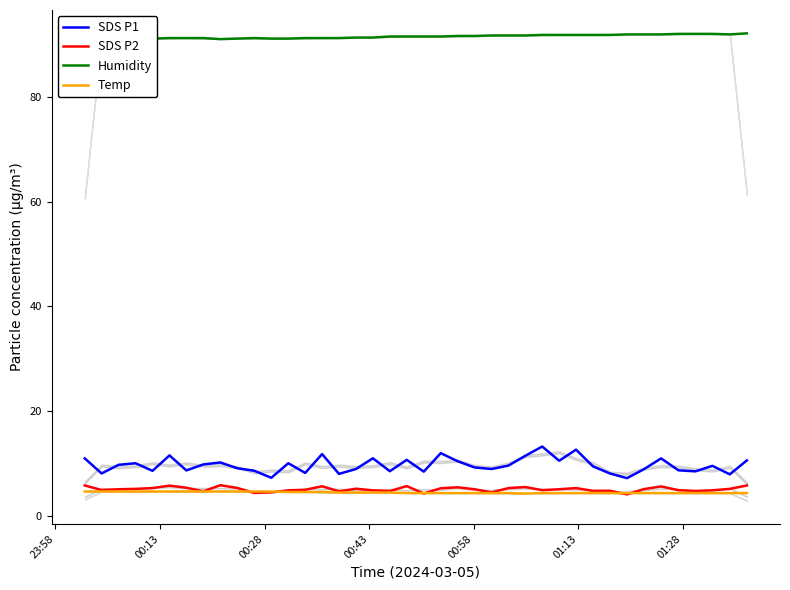

What is the average value of the Humidity series?

91.6